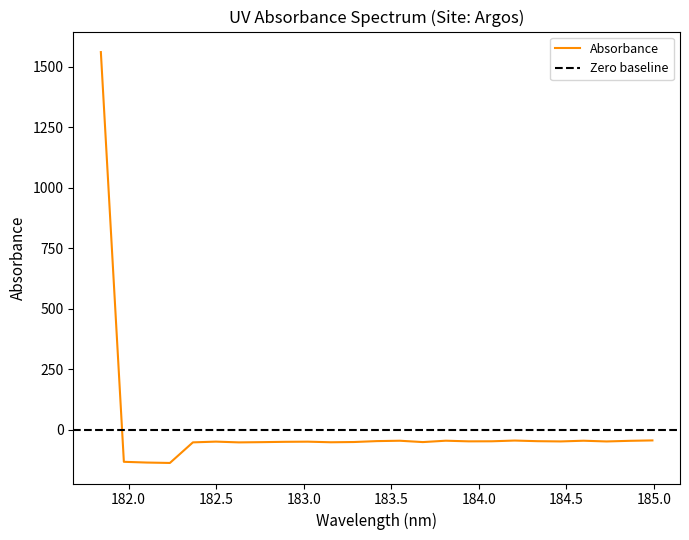

Where is the first local maximum?

182.498667305